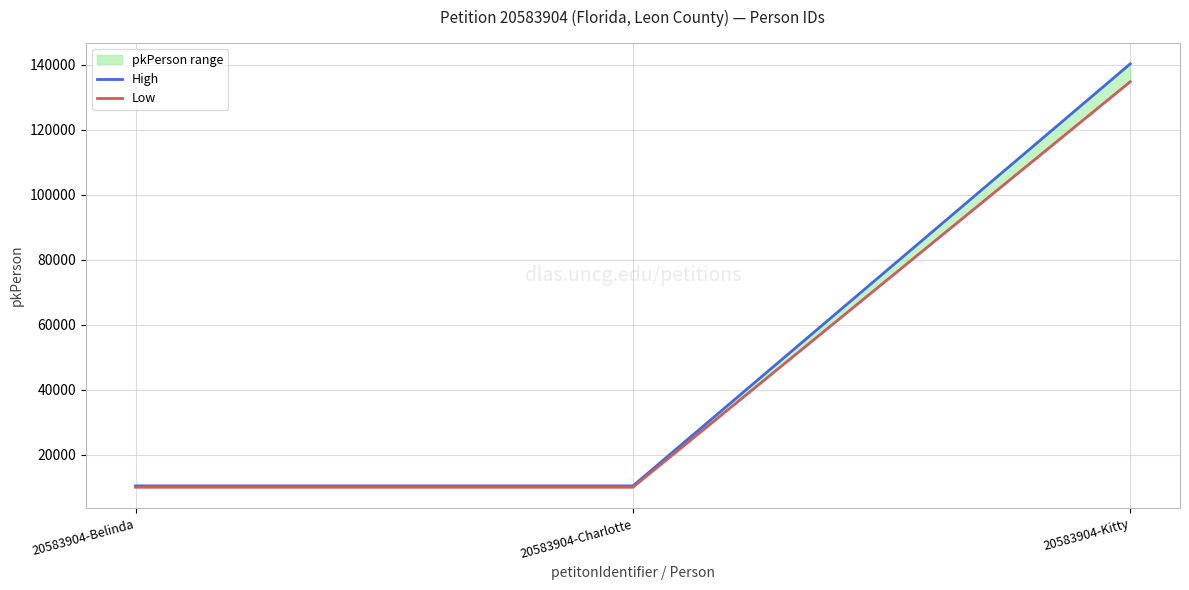

How many lines are shown in the chart?

2